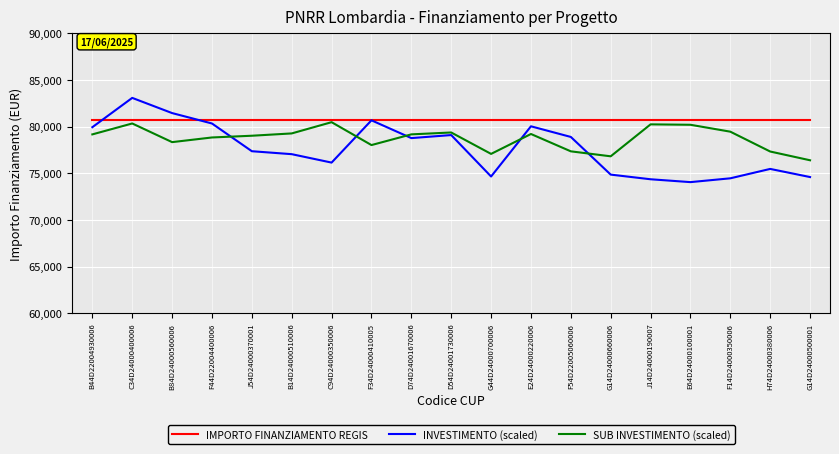

The value of SUB INVESTIMENTO (scaled) at B84D24000560006 is 78335.8. True or false?

True